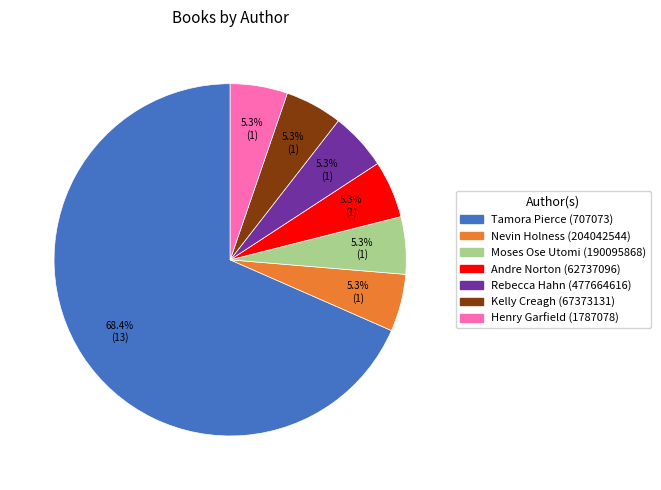

Is there a majority slice in this chart?

Yes